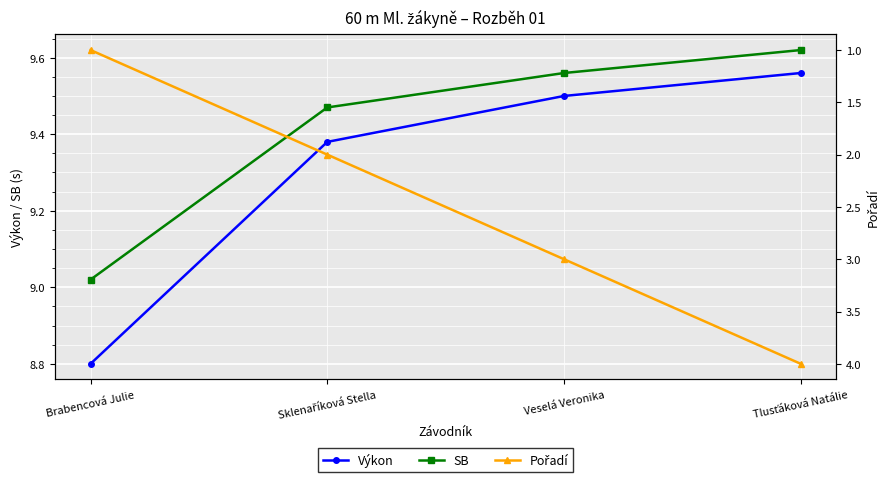

Between Brabencová Julie and Veselá Veronika, which series saw the biggest shift?

Pořadí